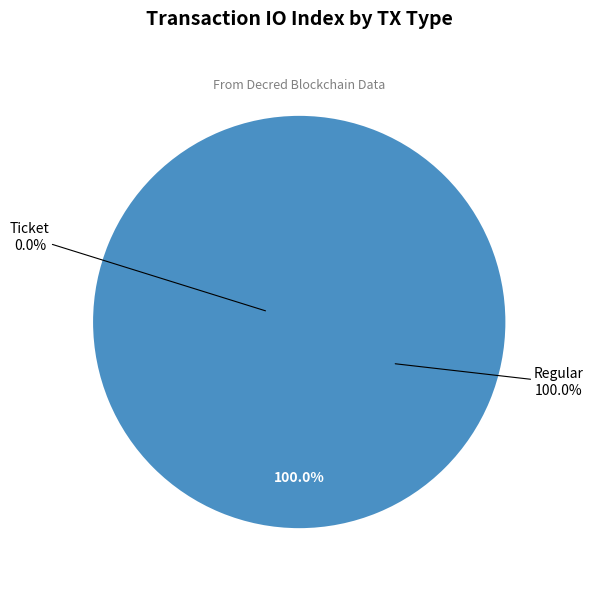

Combined, what portion of the pie is Regular and Ticket?

100.0%